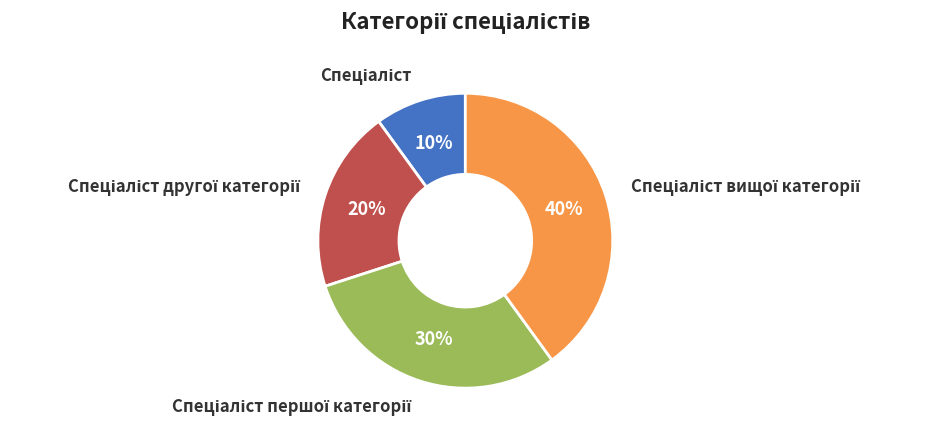

Is there a majority slice in this chart?

No